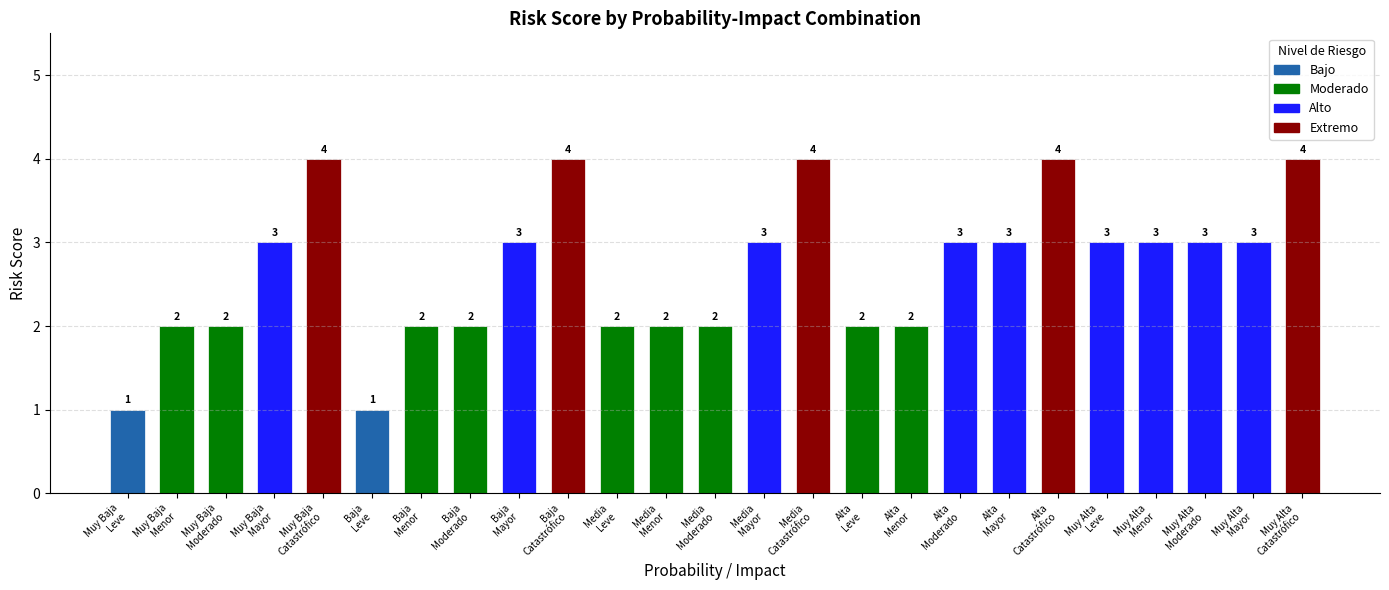

At which category does the chart reach its peak across all series?

Muy Baja
Catastrófico